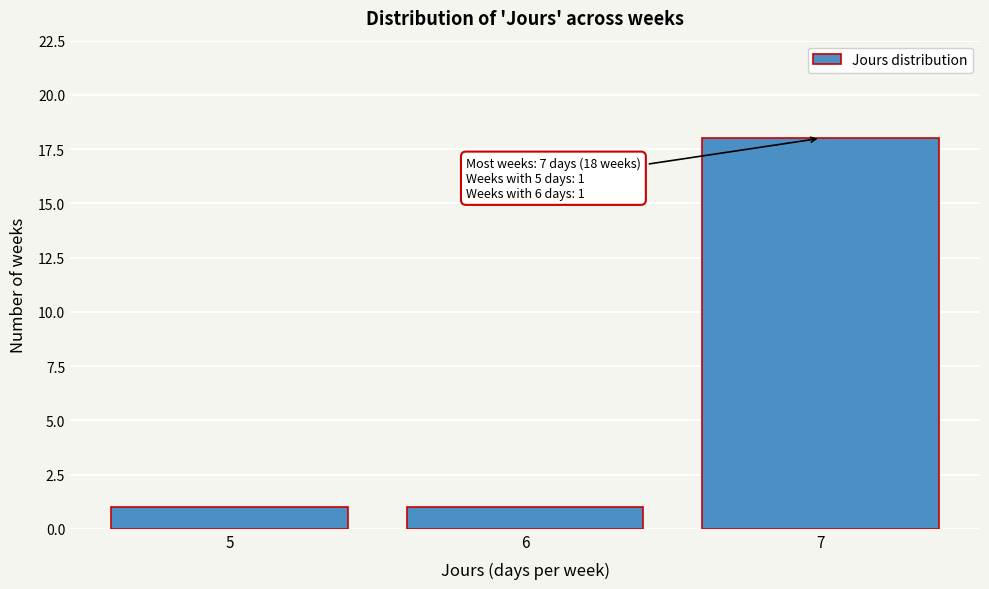

Reading left to right, what are all the values shown in this chart?

5=1	6=1	7=18